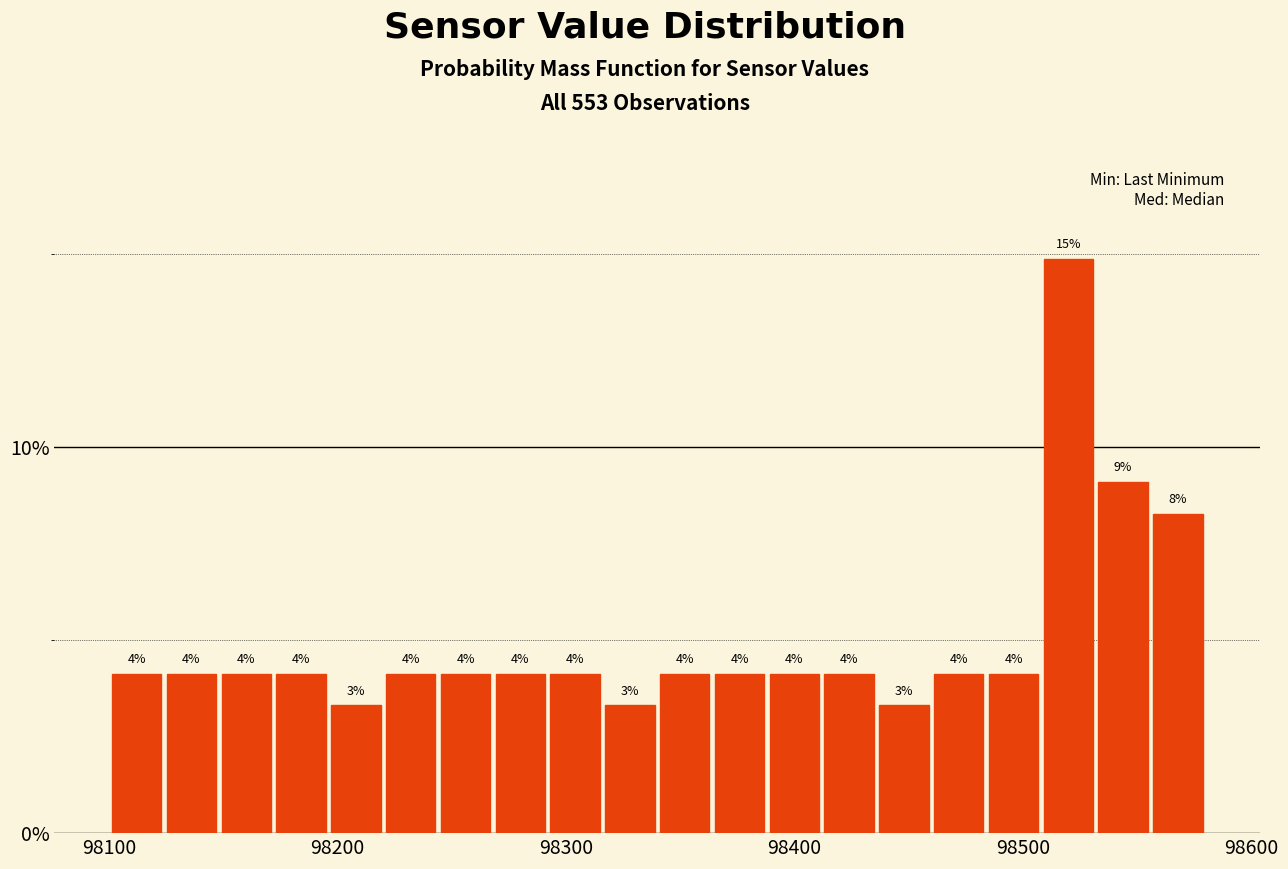

Read against the x-axis, roughly where is the centre of the tallest bar?

98520